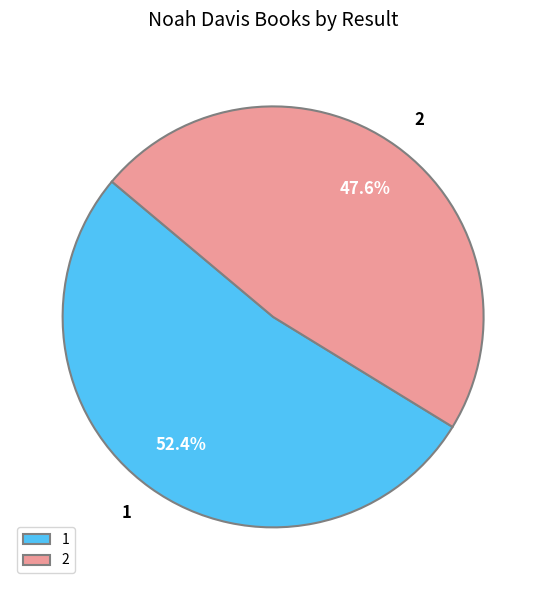

What is the ratio of the value at 2 to the value at 1?

0.9